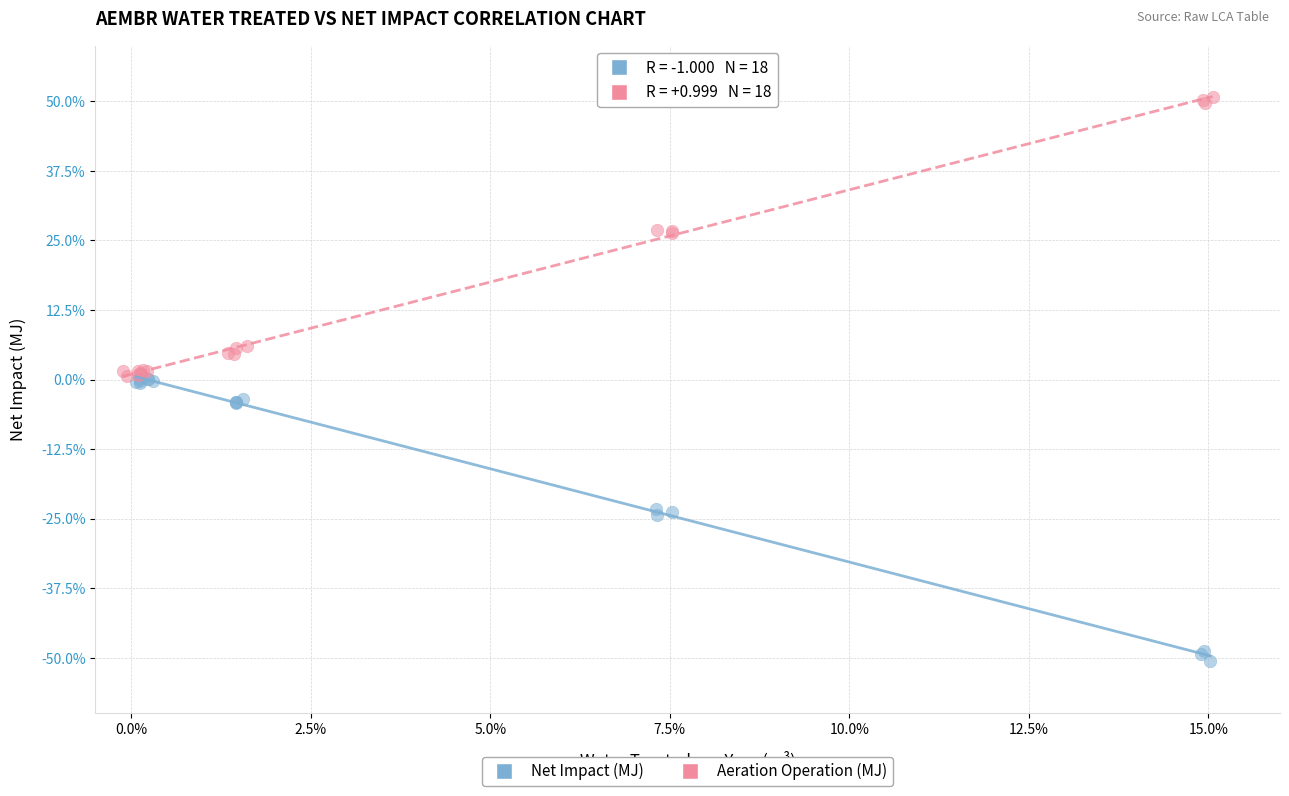

Which series reaches the minimum Y coordinate?

Net Impact (MJ)